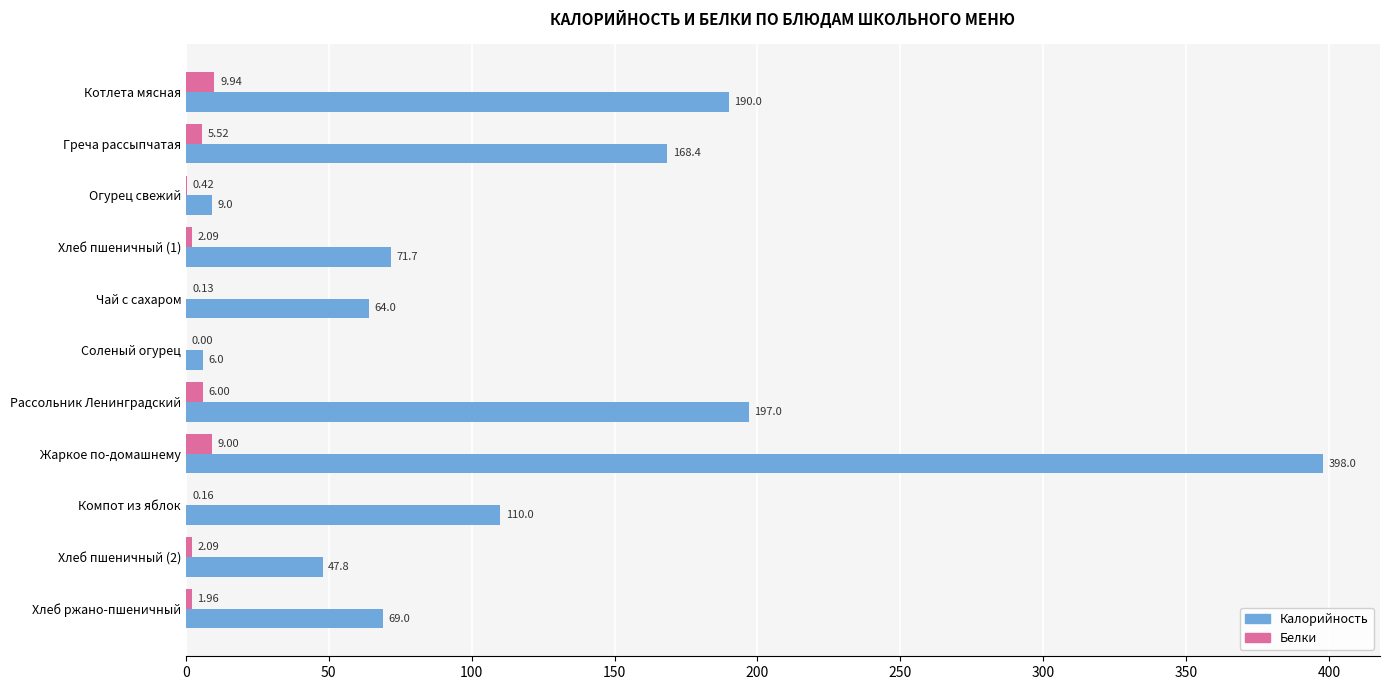

What is the sum of all Калорийность values?

1330.9